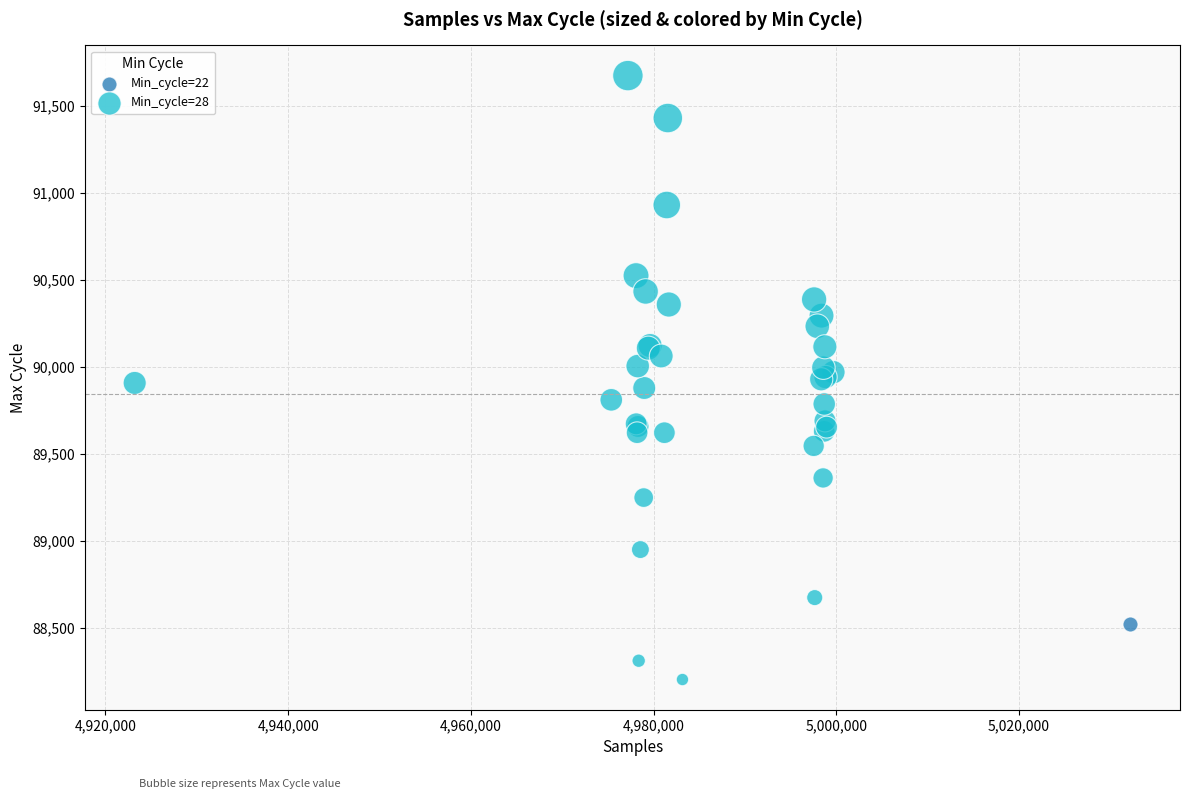

What are all the series names shown in the legend?

Min_cycle=22, Min_cycle=28